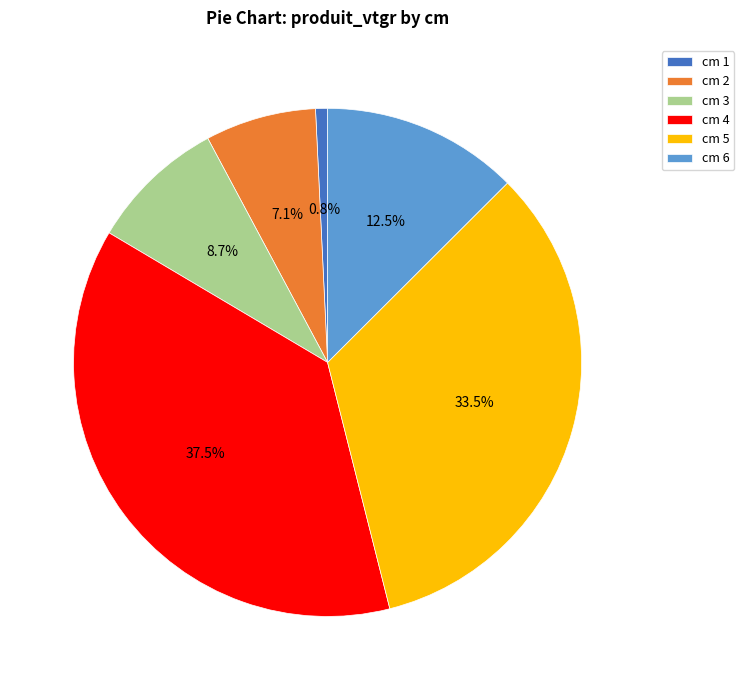

Which category has the smallest portion of the pie?

cm 1